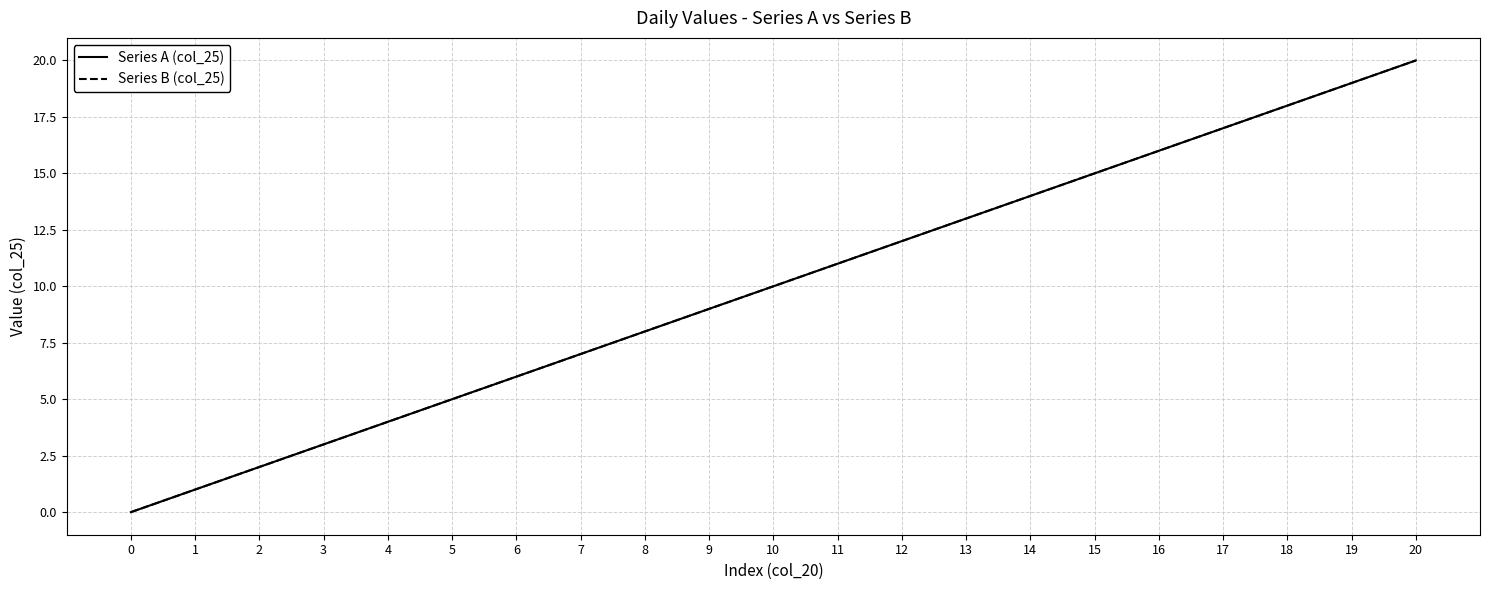

Does the chart have visible grid lines?

Yes